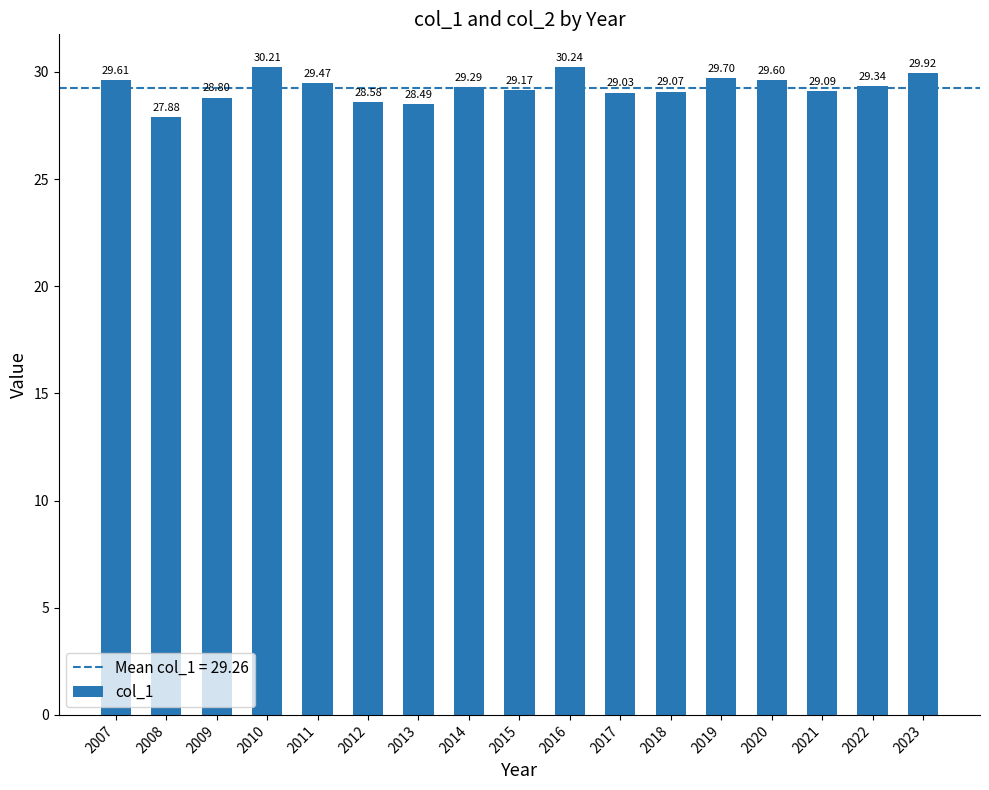

What is the difference between the maximum and second lowest values?

1.7